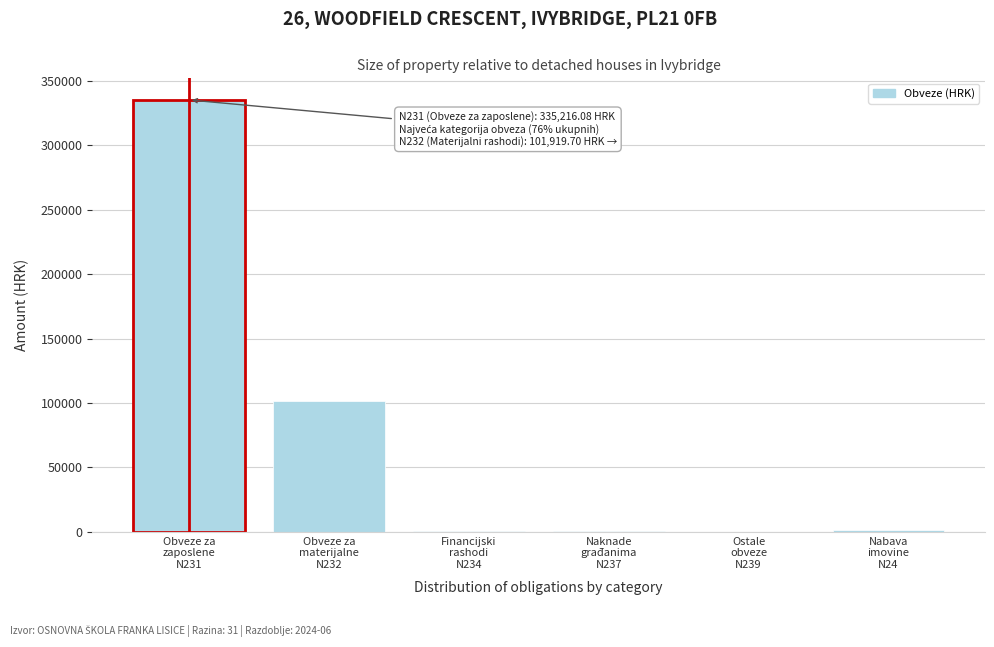

What is the maximum value shown in the chart?

335216.1